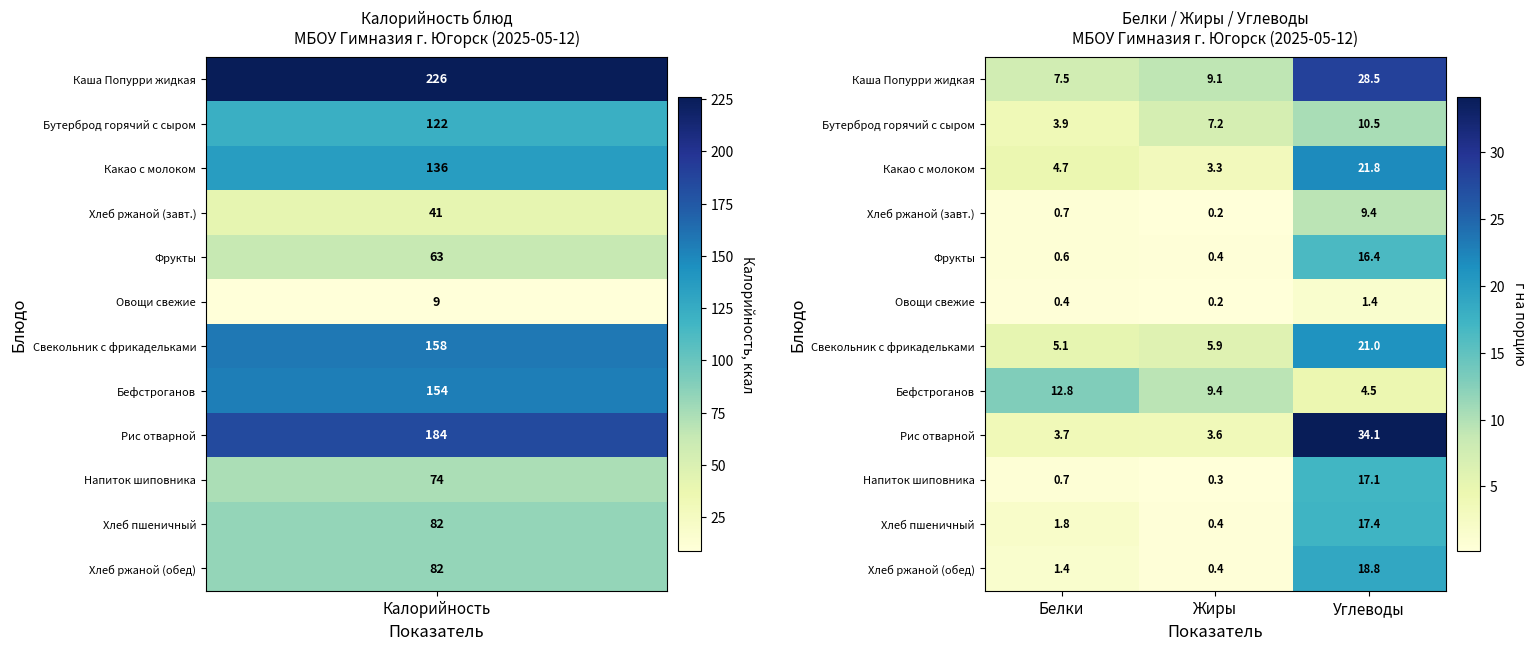

Count the number of data series in this chart.

12